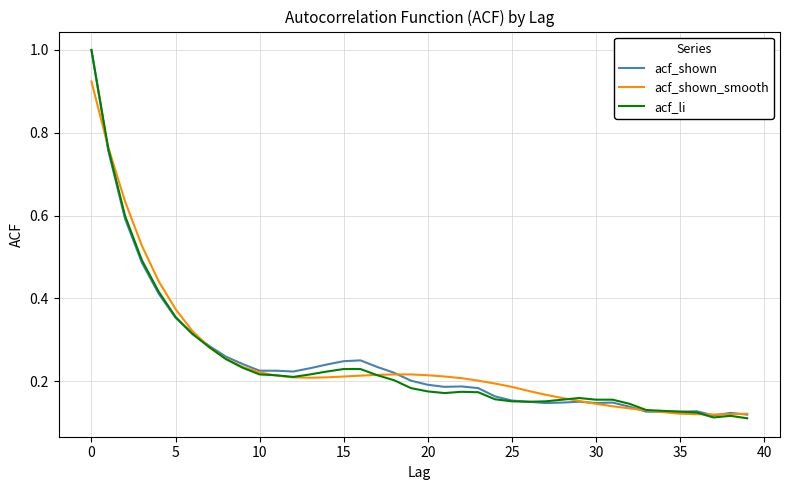

What is the maximum value for acf_li?

1.0